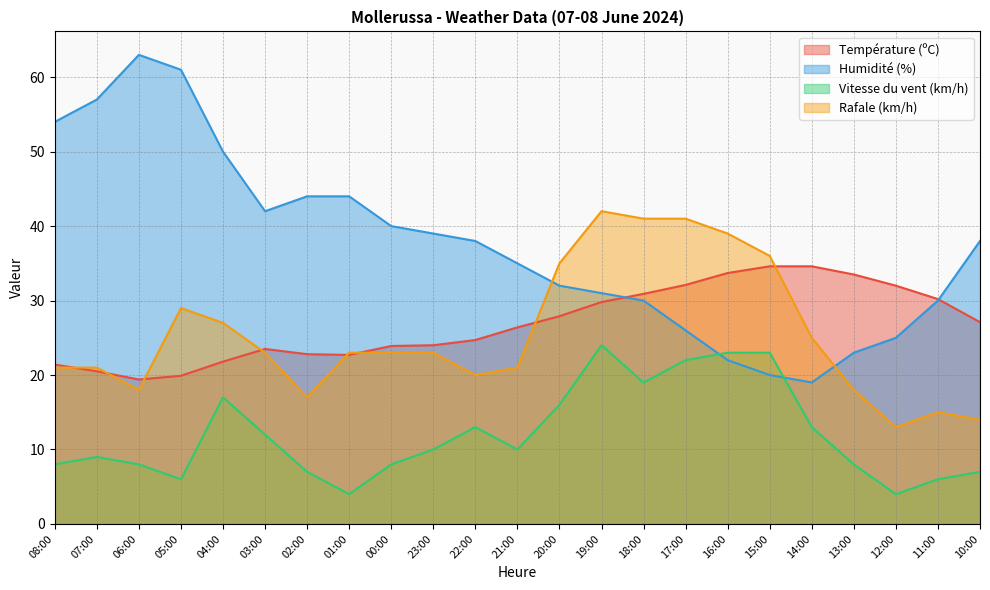

In Rafale (km/h), how many points are lower than both neighbors (excluding endpoints)?

4